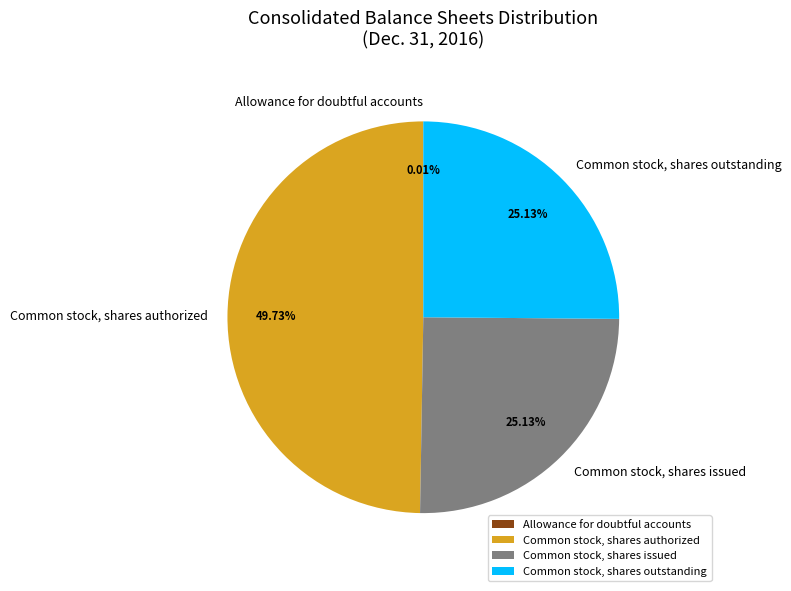

What is the largest slice in the pie chart?

Common stock, shares authorized